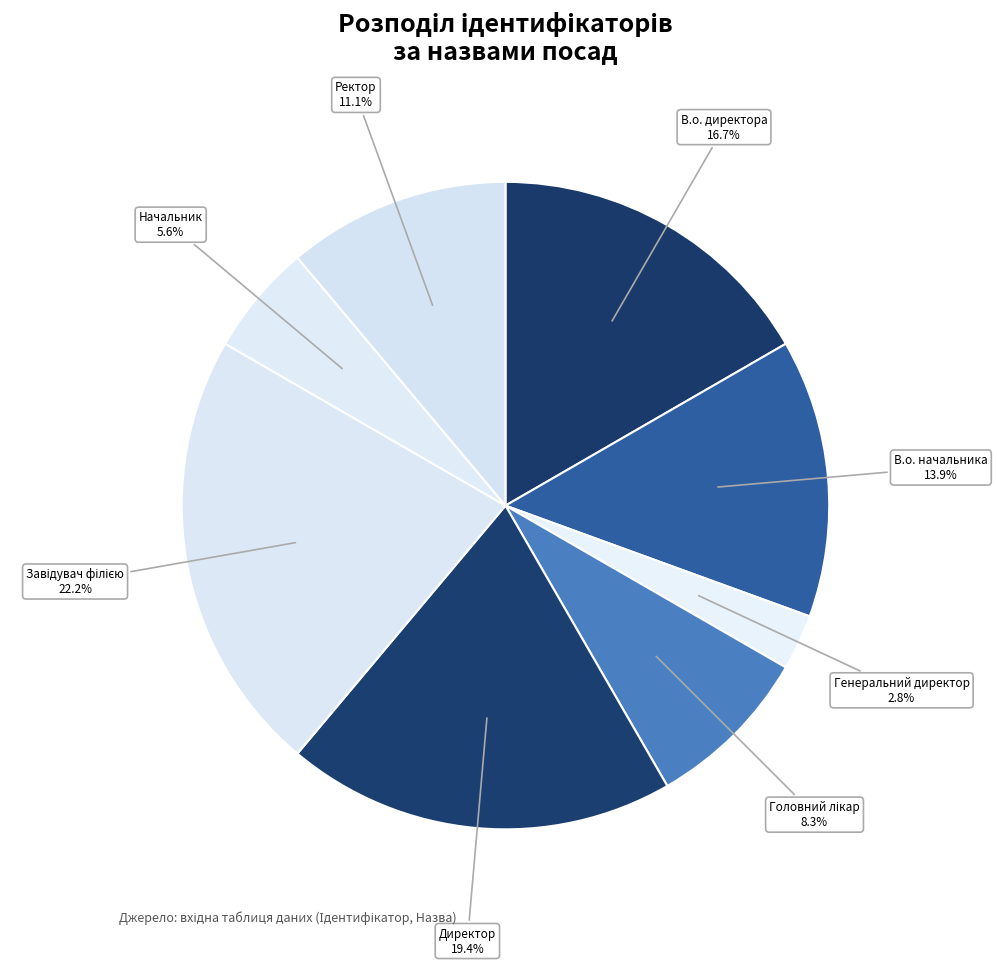

To the nearest percent, what is the difference between the largest and smallest slice percentages?

19%